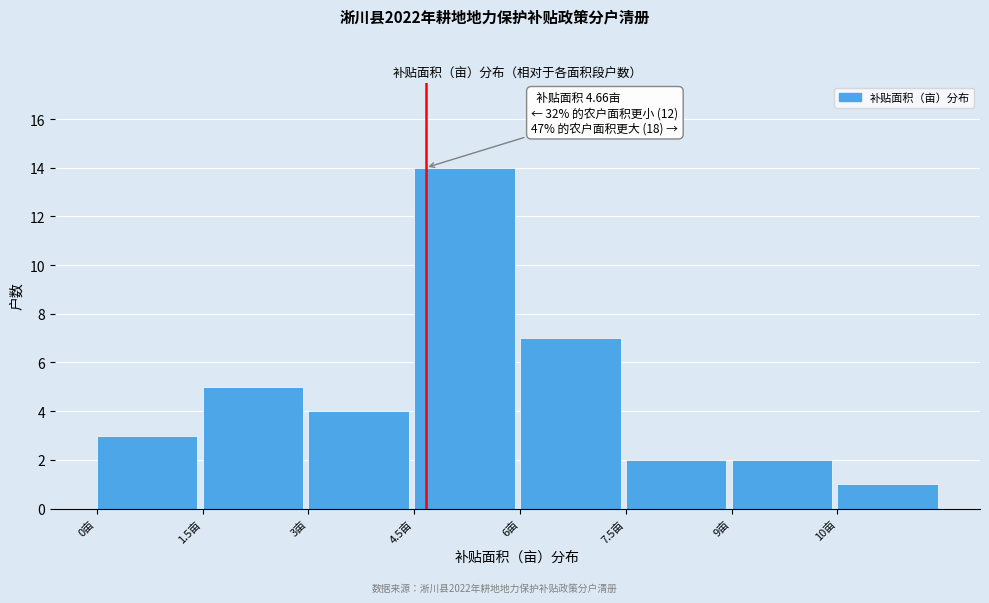

Reading left to right, transcribe all the data shown in this chart.

3	5	4	14	7	2	2	1